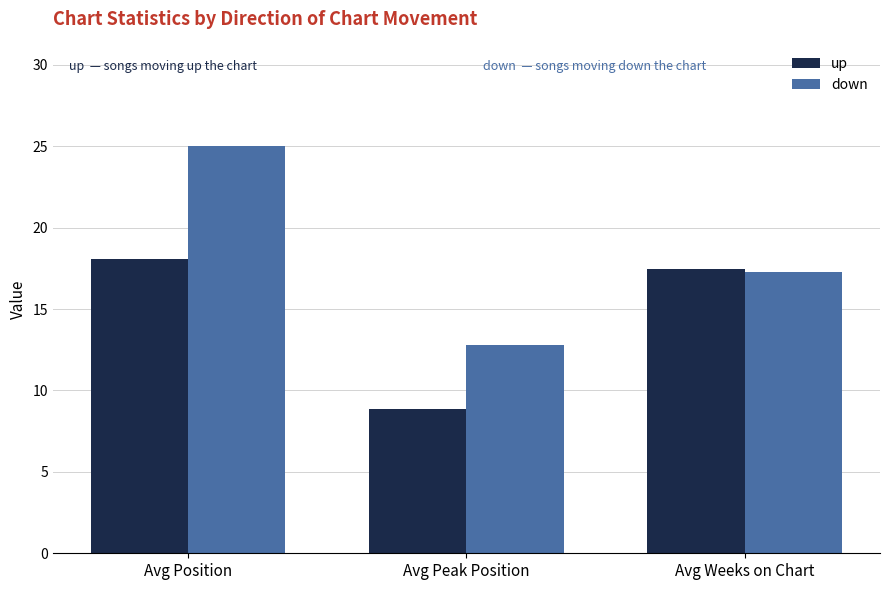

Reading left to right, list all the values displayed in this chart.

up: Avg Position=18.1	Avg Peak Position=8.9	Avg Weeks on Chart=17.5
down: Avg Position=25.0	Avg Peak Position=12.8	Avg Weeks on Chart=17.3